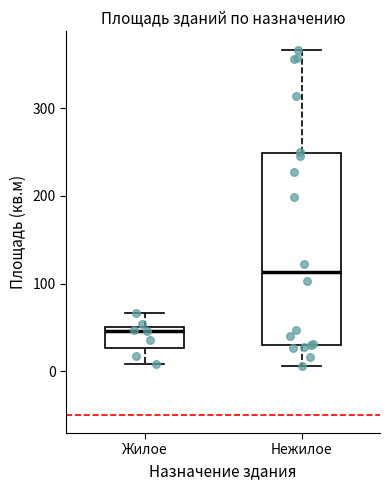

Which box has the lowest median line?

Жилое